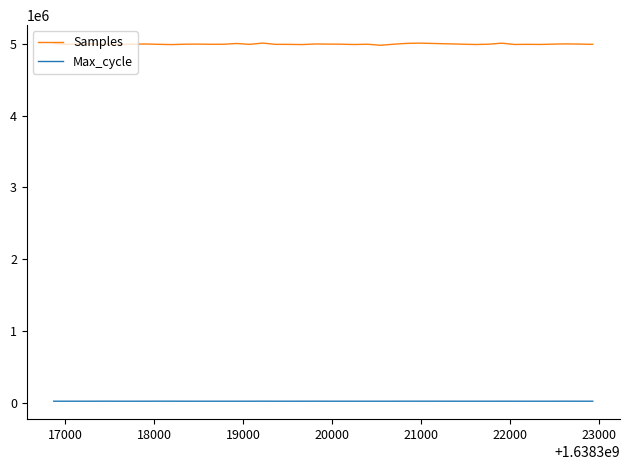

Which series has the widest spread of values?

Samples